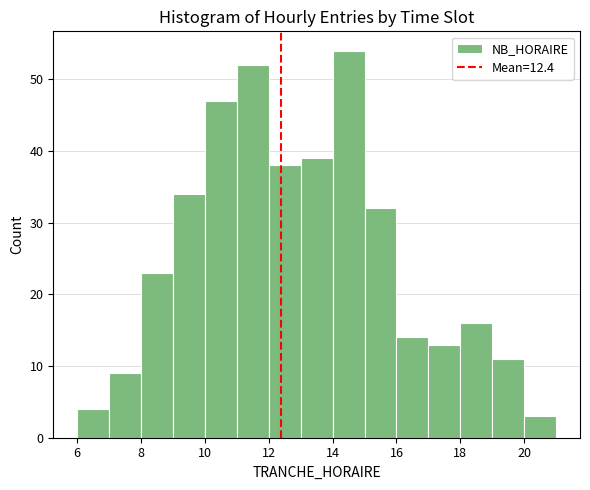

Reading left to right, list every bar in this chart as the range it spans on the x-axis followed by its height. The values are not printed on the chart, so give them approximately, as read against the axis.

6 to 7: 4
7 to 8: 9
8 to 9: 23
9 to 10: 34
10 to 11: 47
11 to 12: 52
12 to 13: 38
13 to 14: 39
14 to 15: 54
15 to 16: 32
16 to 17: 14
17 to 18: 13
18 to 19: 16
19 to 20: 11
20 to 21: 3